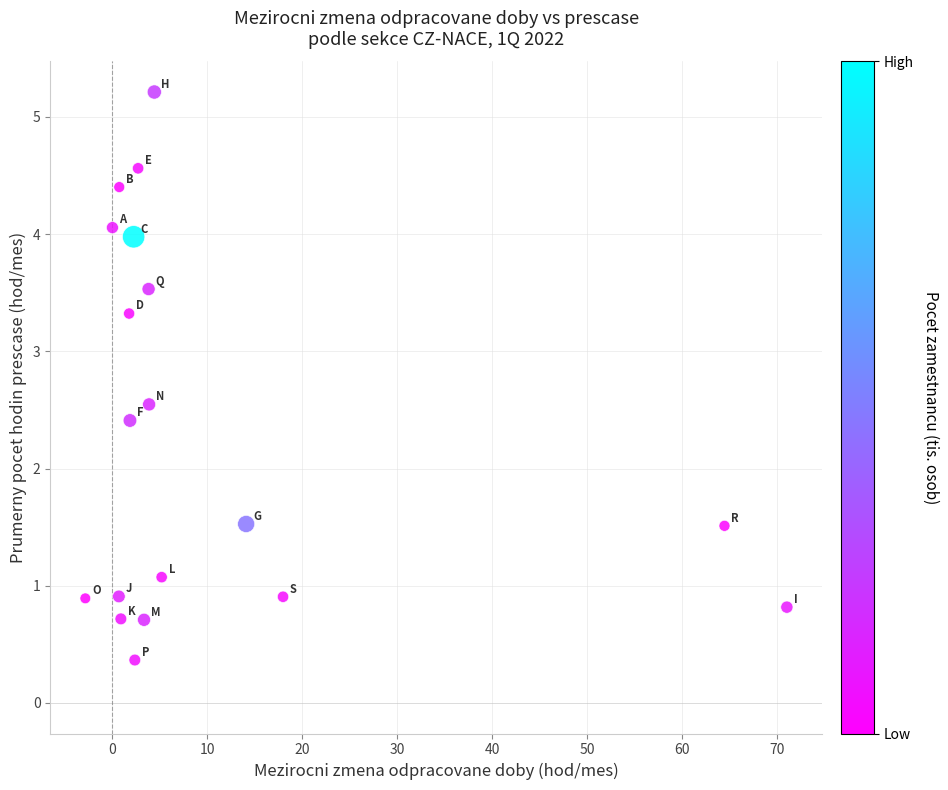

What Y value in the scatter plot is closest to 2?

2.4